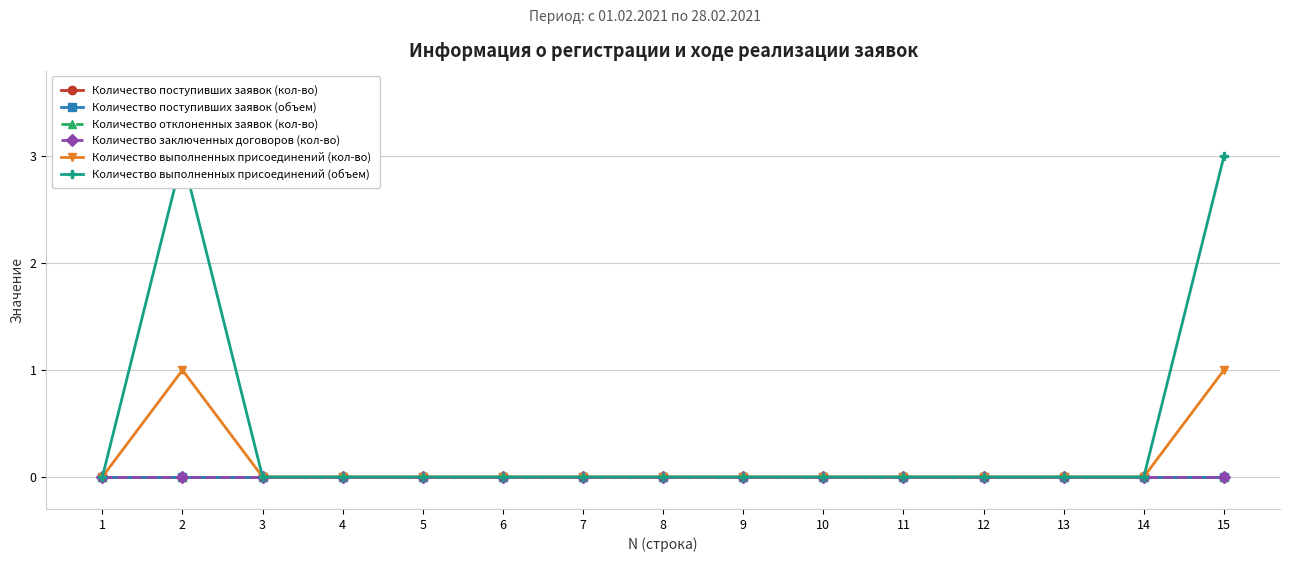

Reading left to right, what are all the values shown in this chart?

Количество поступивших заявок (кол-во): 0	0	0	0	0	0	0	0	0	0	0	0	0	0	0
Количество поступивших заявок (объем): 0	0	0	0	0	0	0	0	0	0	0	0	0	0	0
Количество отклоненных заявок (кол-во): 0	0	0	0	0	0	0	0	0	0	0	0	0	0	0
Количество заключенных договоров (кол-во): 0	0	0	0	0	0	0	0	0	0	0	0	0	0	0
Количество выполненных присоединений (кол-во): 0	1	0	0	0	0	0	0	0	0	0	0	0	0	1
Количество выполненных присоединений (объем): 0	3	0	0	0	0	0	0	0	0	0	0	0	0	3